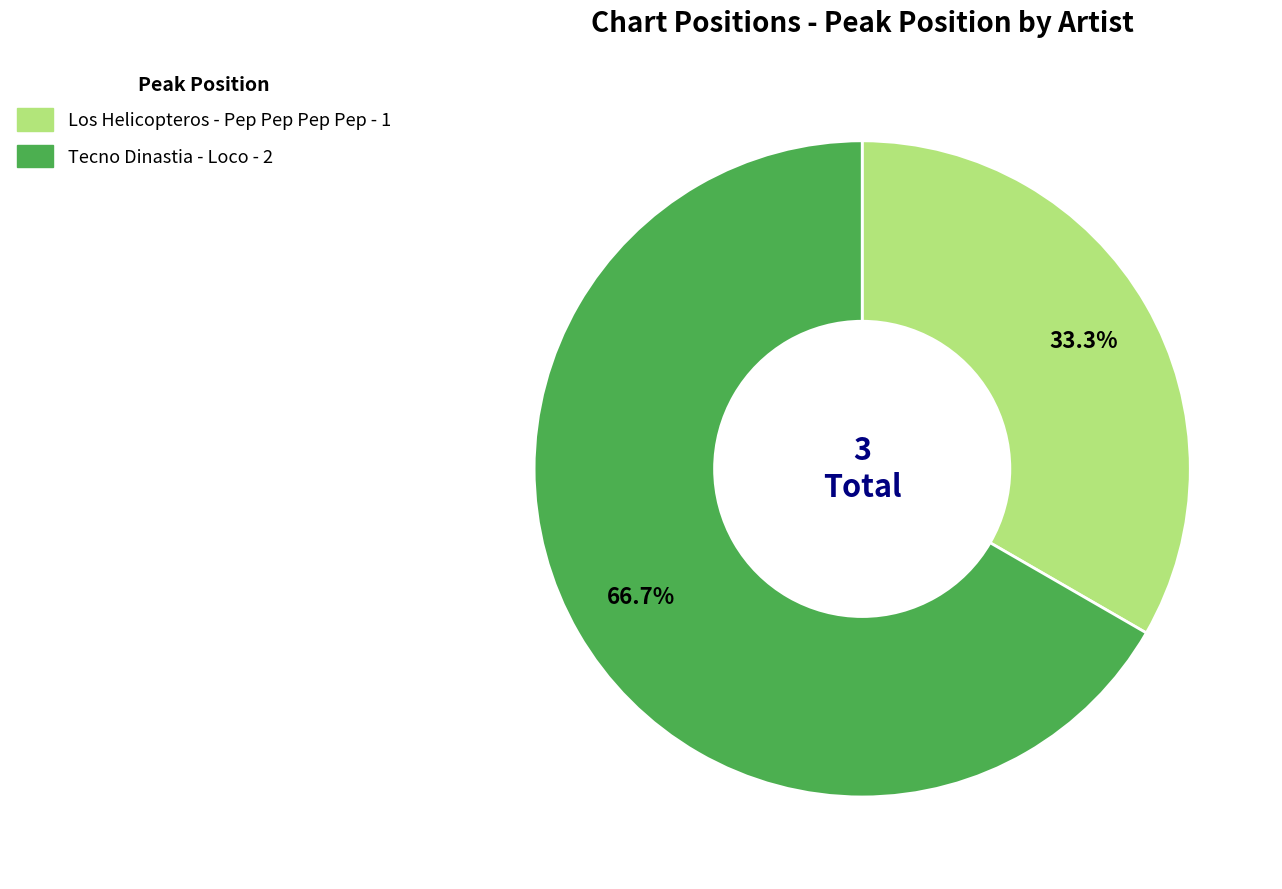

How many segments does this pie chart have?

2